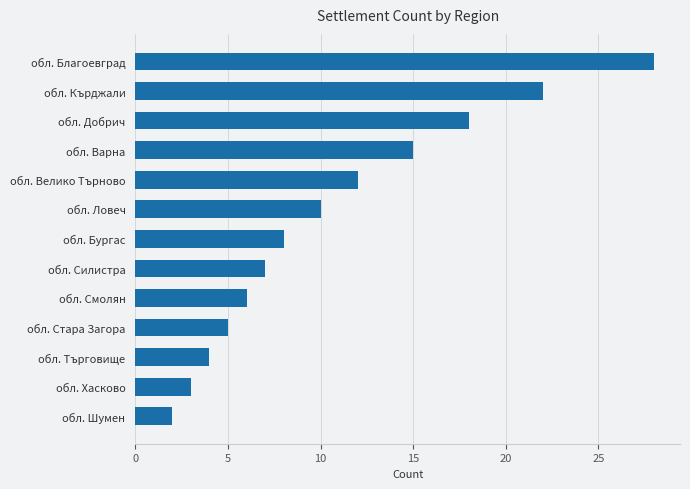

Which label corresponds to the largest value in the chart?

обл. Благоевград